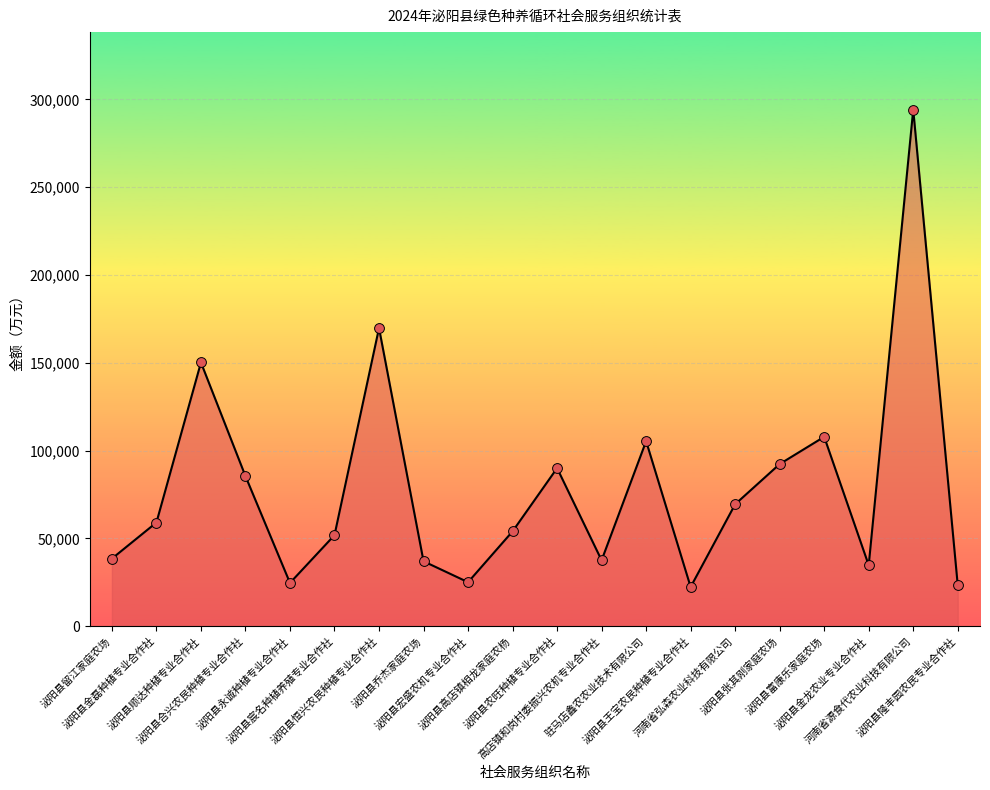

What is the change in value from 泌阳县金磊种植专业合作社 to 泌阳县隆丰园农民专业合作社?

-35680